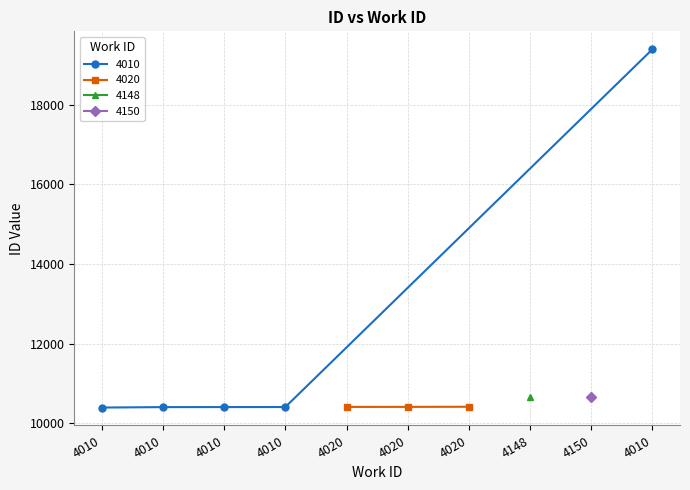

What is the approximate value at 4020, to the nearest 10?

10410